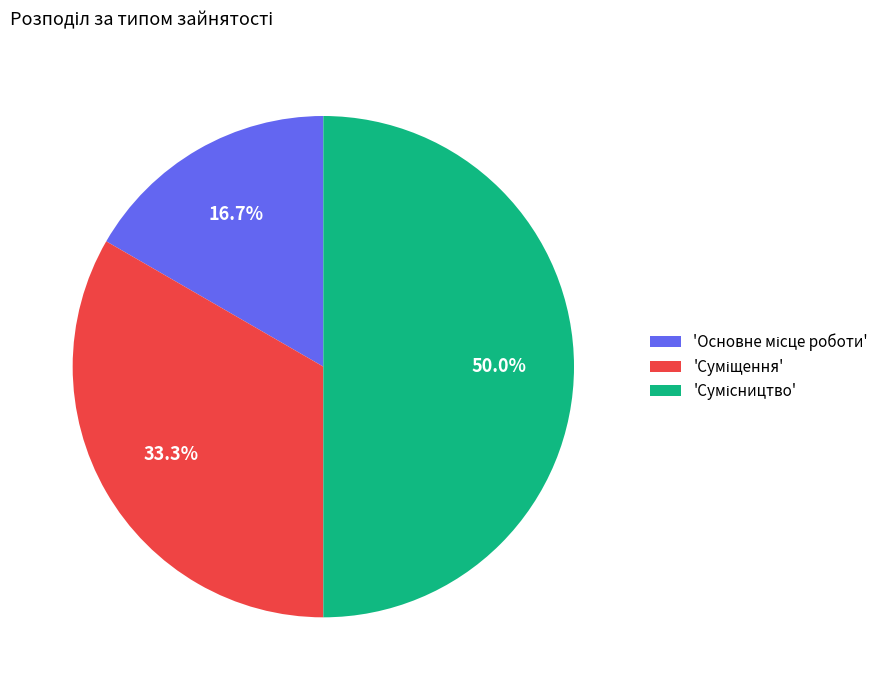

How many slices are in this pie chart?

3